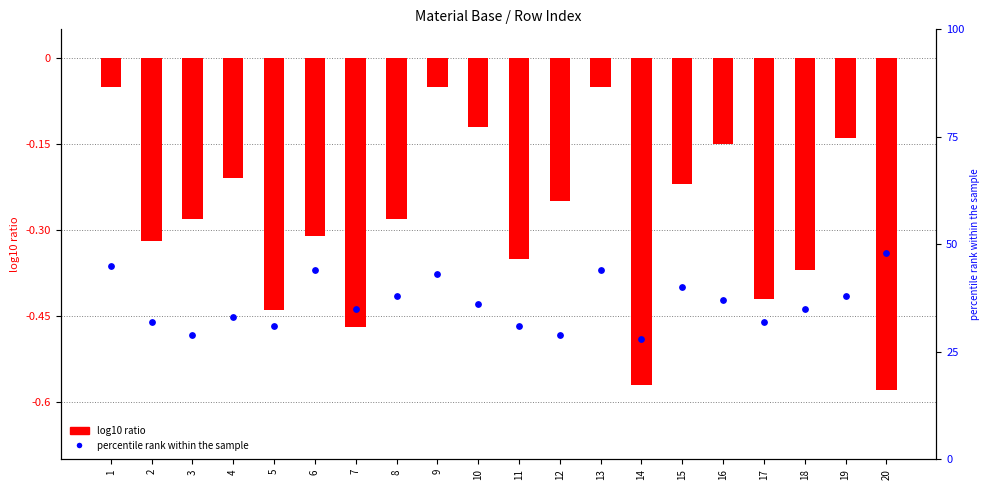

Which series reaches the minimum Y coordinate?

log10 ratio